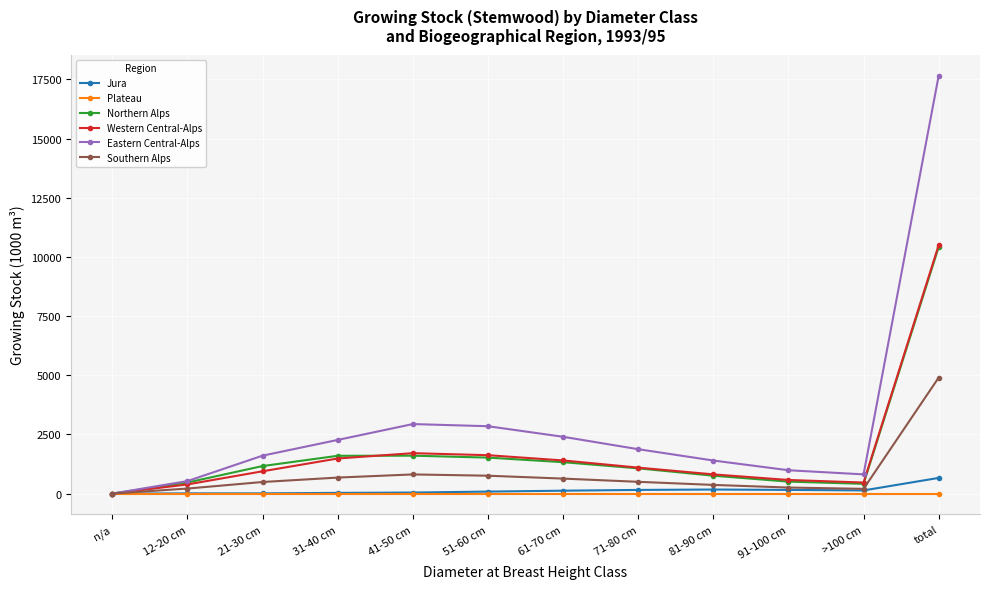

What is the label of the 11th point from the left?

>100 cm